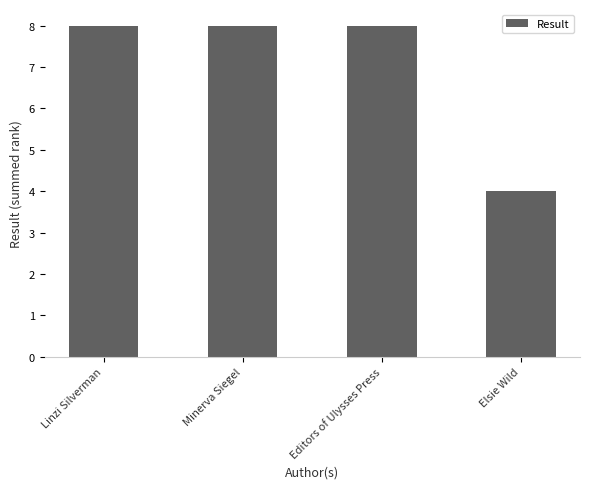

What is the sum of the values at Minerva Siegel and Editors of Ulysses Press?

16